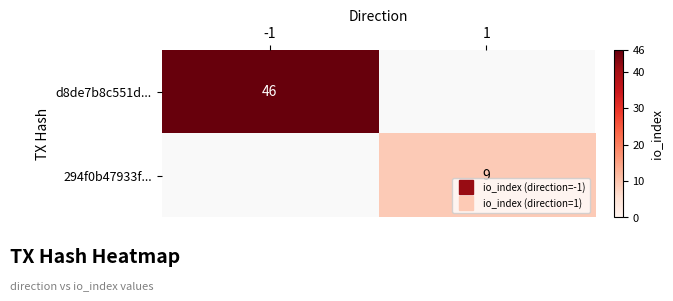

How many distinct data groups are displayed?

2